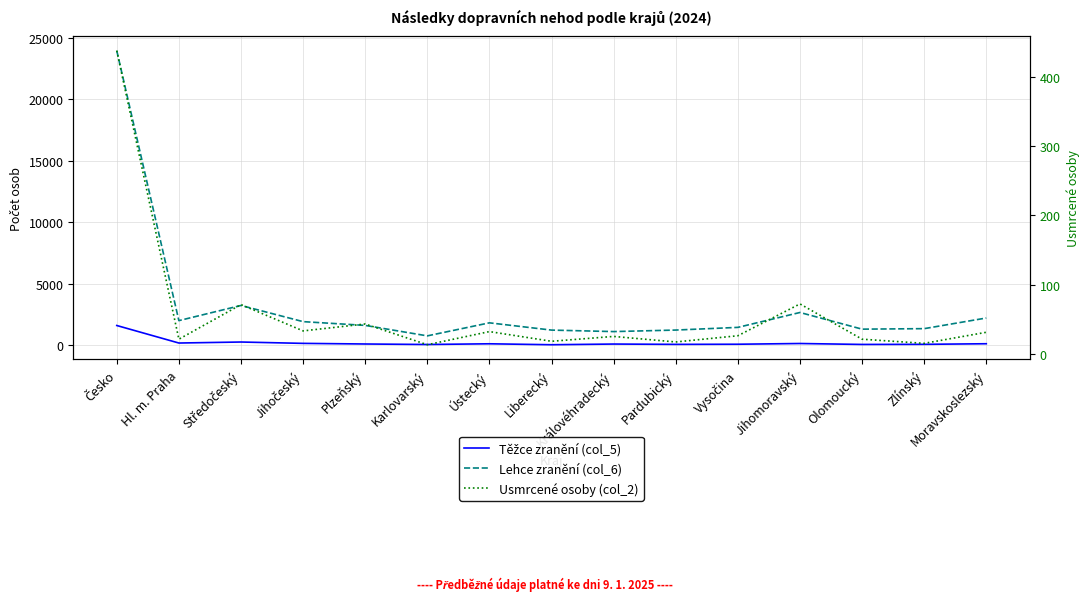

Reading left to right, transcribe all the data shown in this chart.

Těžce zranění (col_5): 1609	183	265	155	104	64	121	44	100	74	85	144	68	77	125
Lehce zranění (col_6): 23971	2006	3239	1923	1617	765	1826	1235	1114	1238	1456	2668	1312	1353	2219
Usmrcené osoby (col_2): 438	21	71	33	43	13	32	18	25	17	26	72	21	15	31